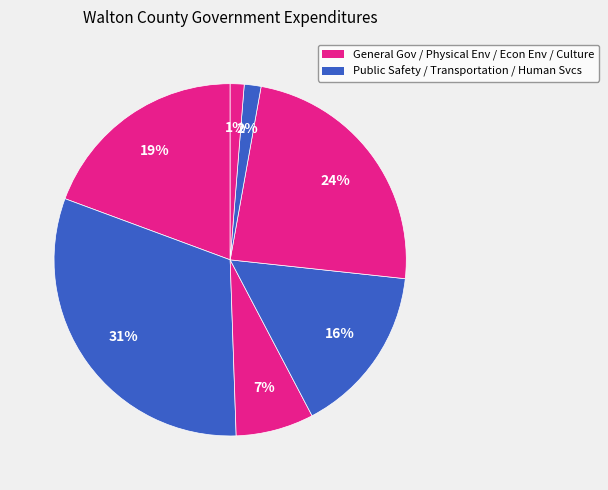

To the nearest percent, what is the average slice percentage?

14%